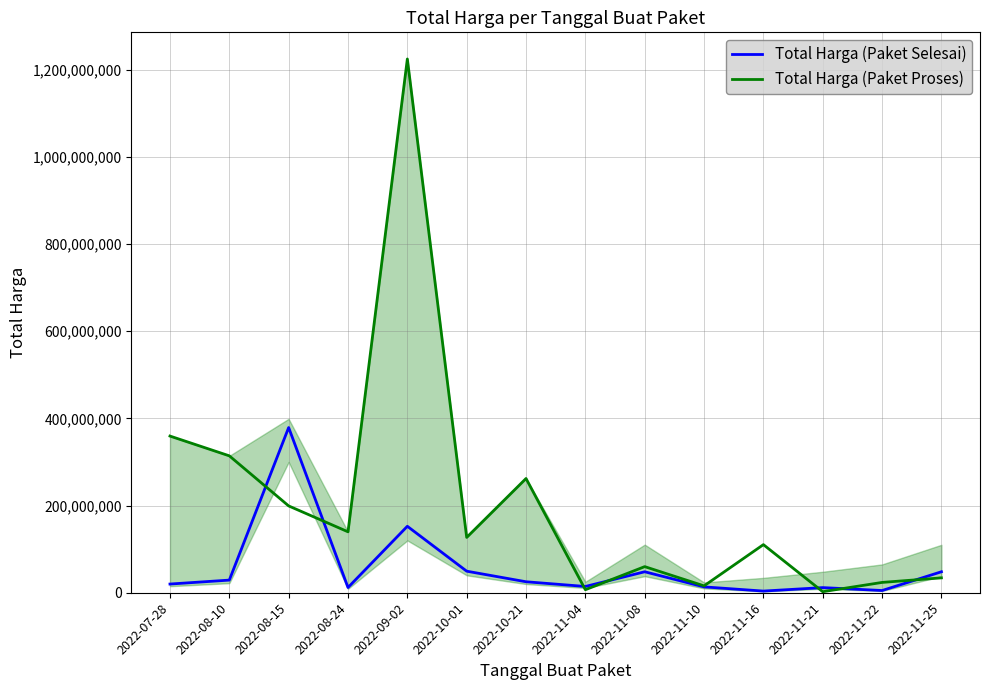

True or false: Total Harga (Paket Selesai) has more than 0 interior local peaks.

True